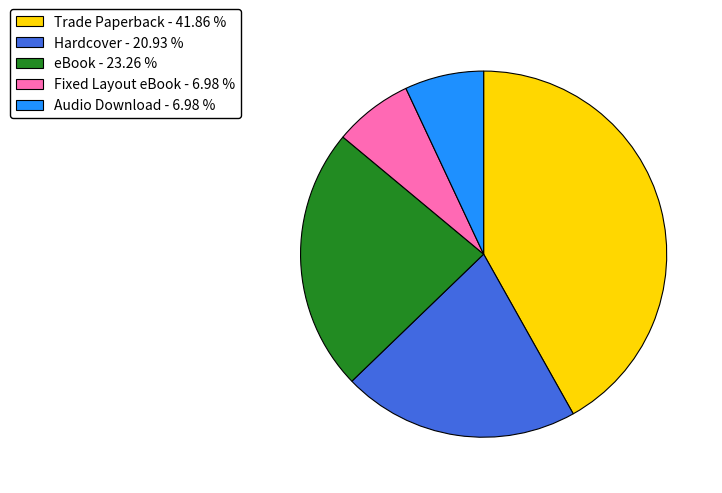

Count the number of slices in the pie.

5